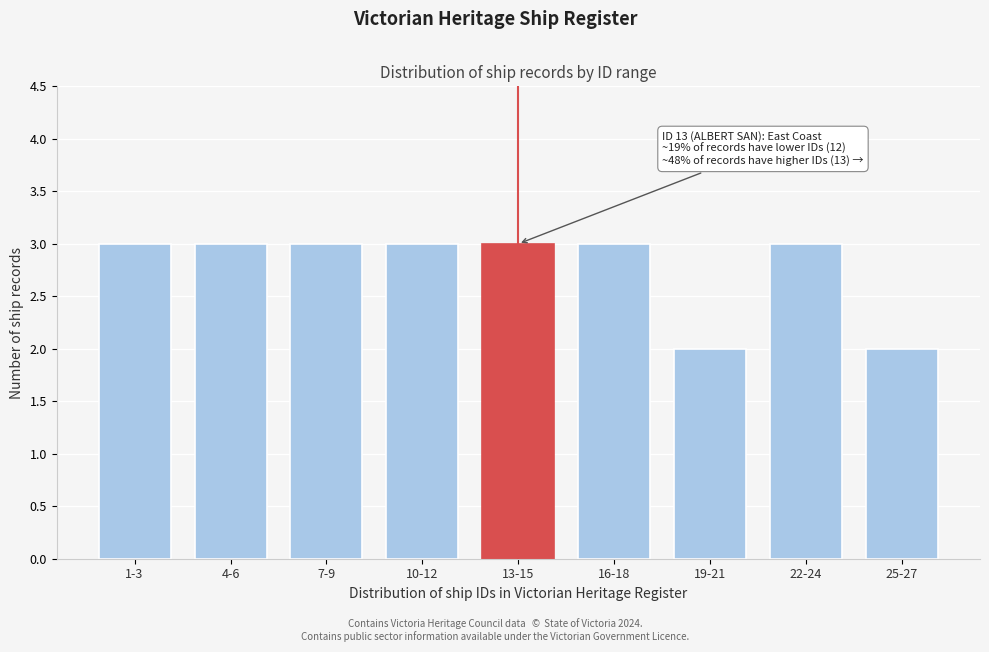

Reading left to right, transcribe all the data shown in this chart.

1-3=3	4-6=3	7-9=3	10-12=3	13-15=3	16-18=3	19-21=2	22-24=3	25-27=2